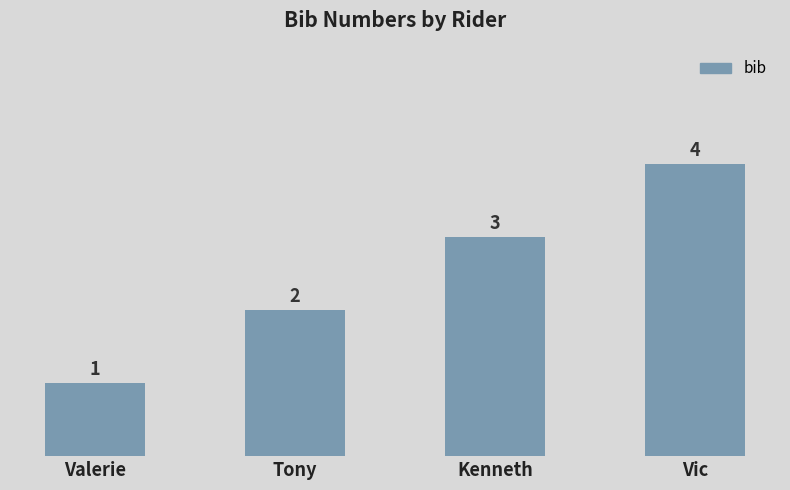

How many values are below 3?

2